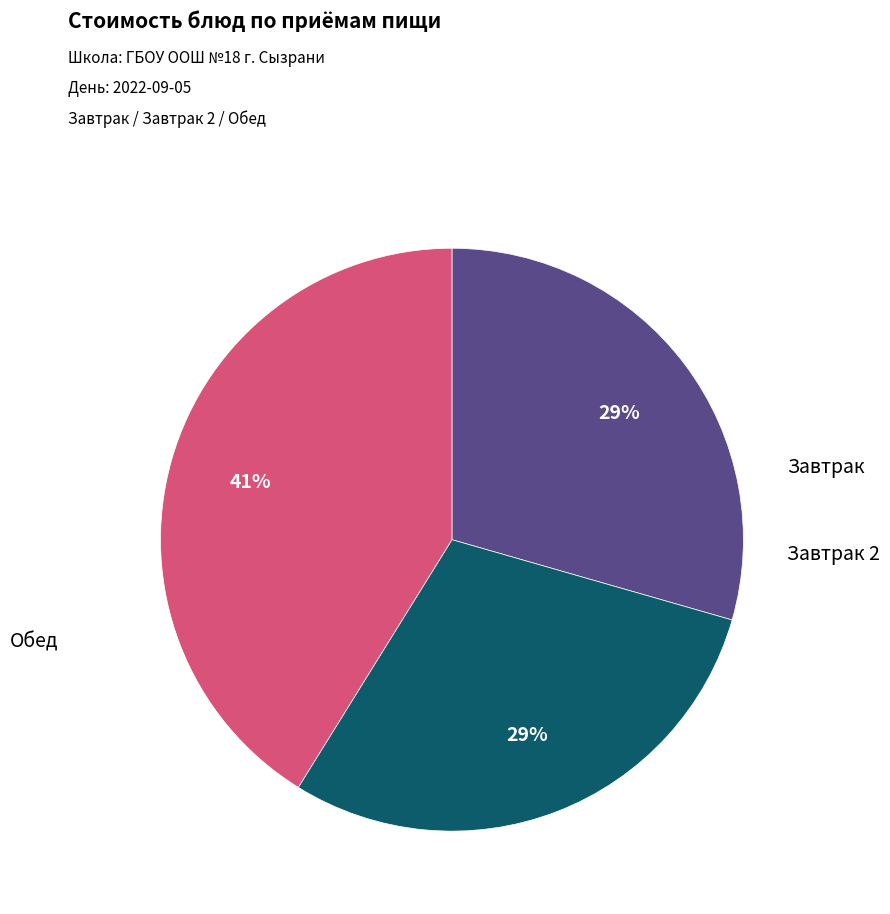

To the nearest percent, what is the difference between the largest and smallest slice percentages?

12%